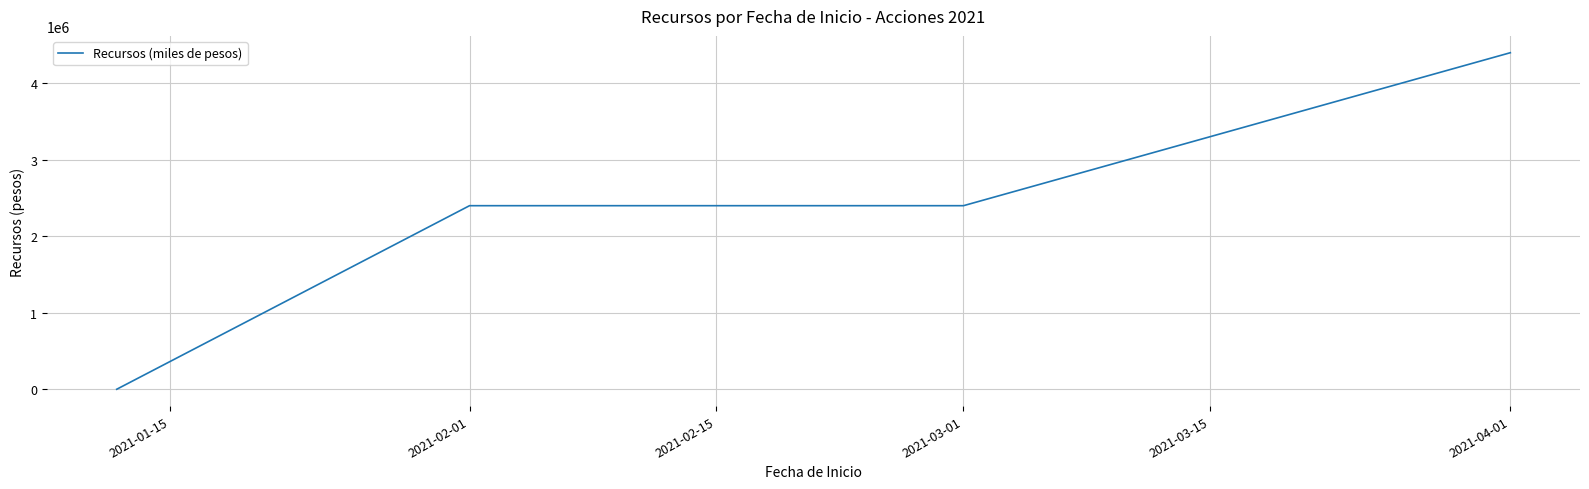

What is the average value?

2300000